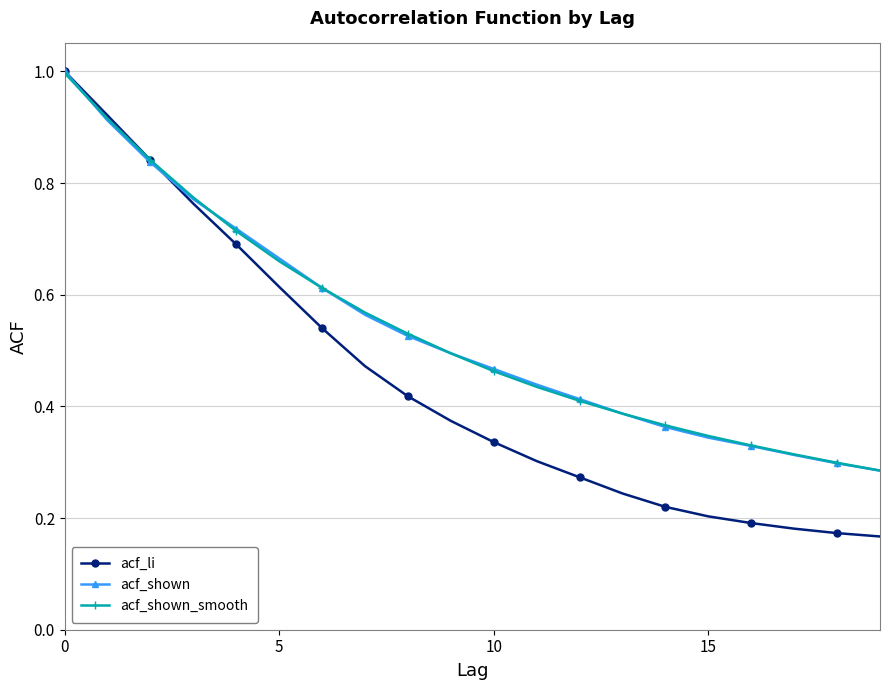

Which series has the widest spread of values?

acf_li